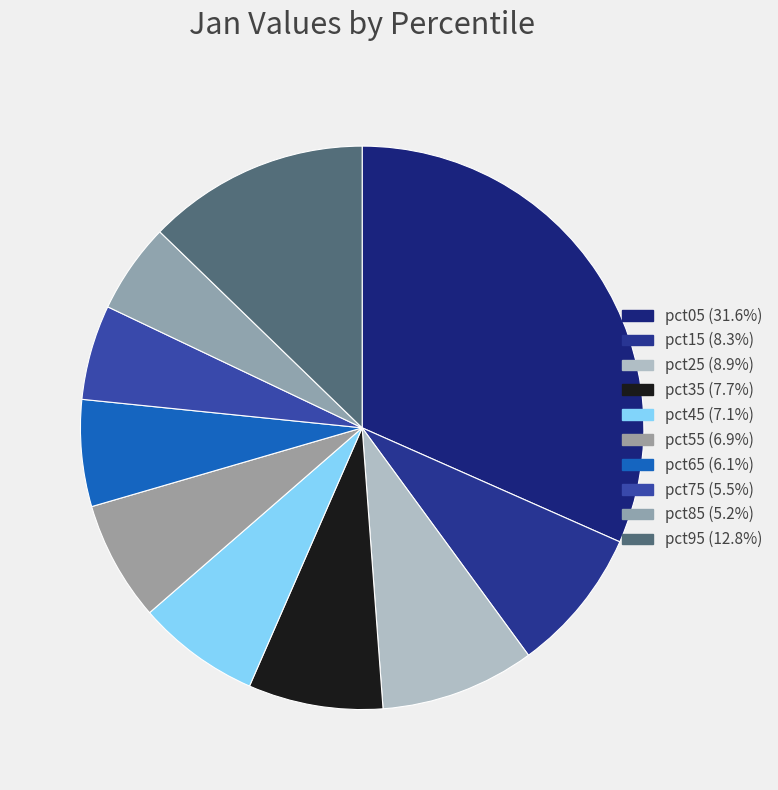

The pct85 slice represents 5% of the pie. True or false?

True